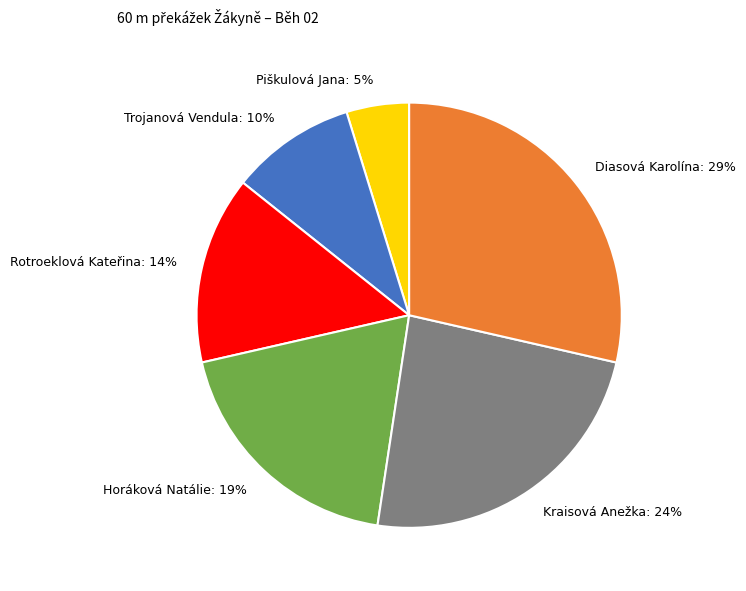

Which category has the smallest portion of the pie?

Piškulová Jana